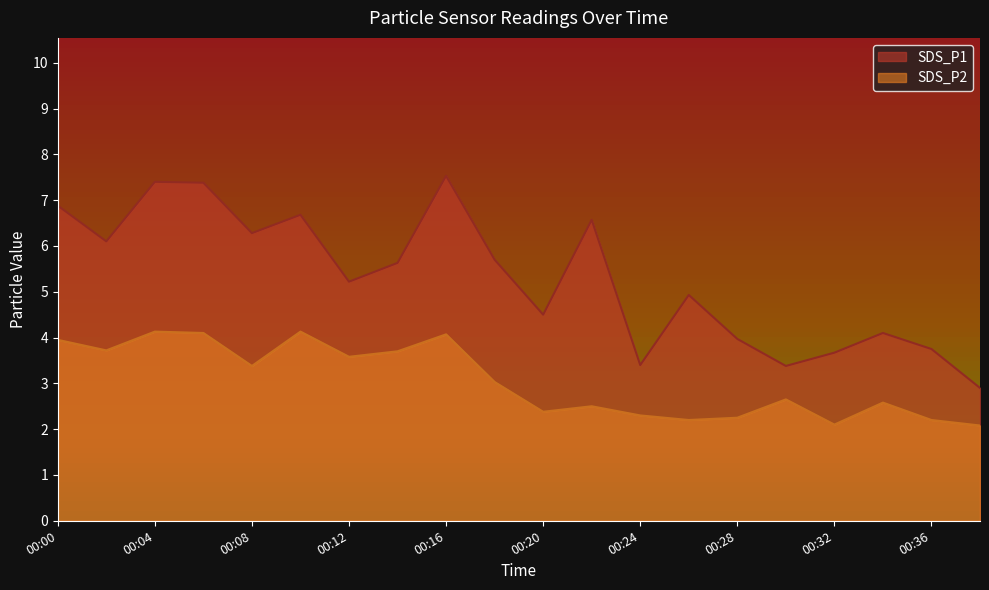

How many lines are shown in the chart?

2